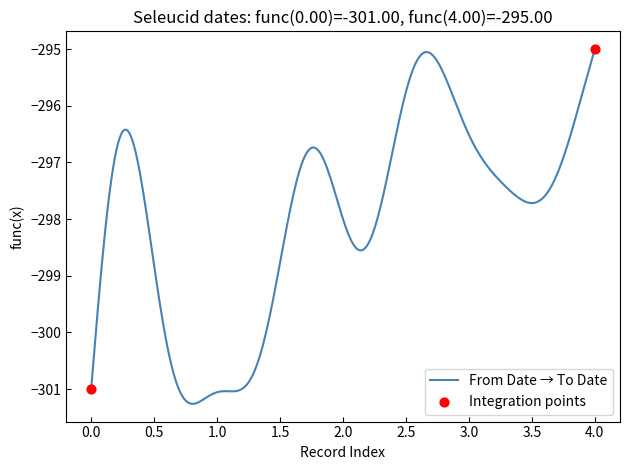

What is the smallest value displayed?

-301.3